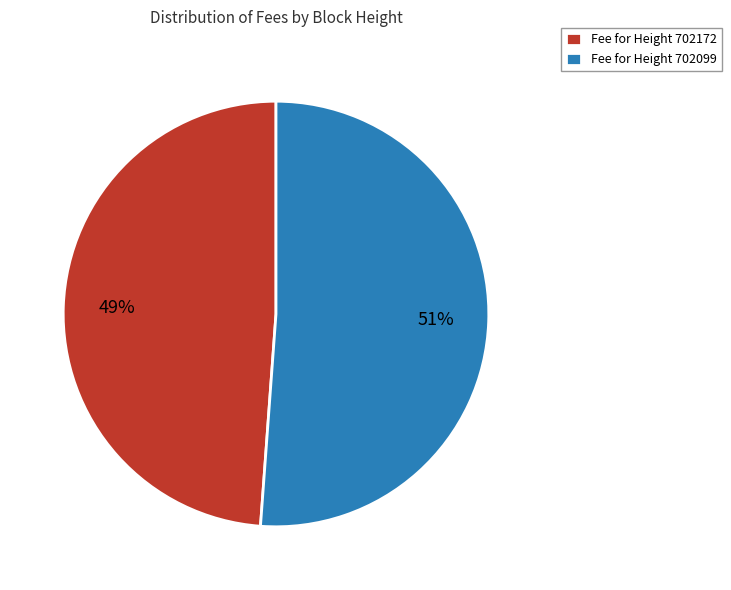

Is the sum of Fee for Height 702099 and Fee for Height 702172 greater than half?

Yes